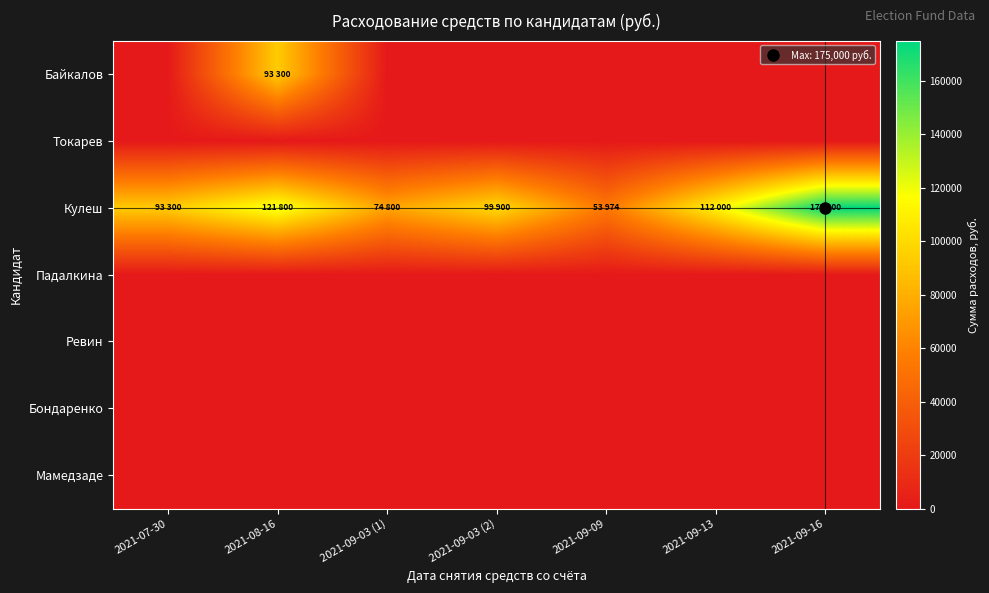

At 2021-09-03 (2), list the series in order from smallest to largest.

Байкалов, Токарев, Падалкина, Ревин, Бондаренко, Мамедзаде, Кулеш